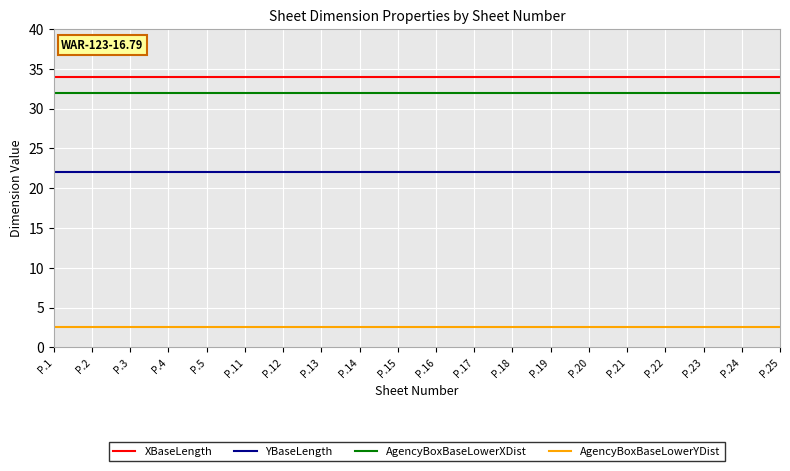

What is the maximum value for AgencyBoxBaseLowerXDist?

32.0